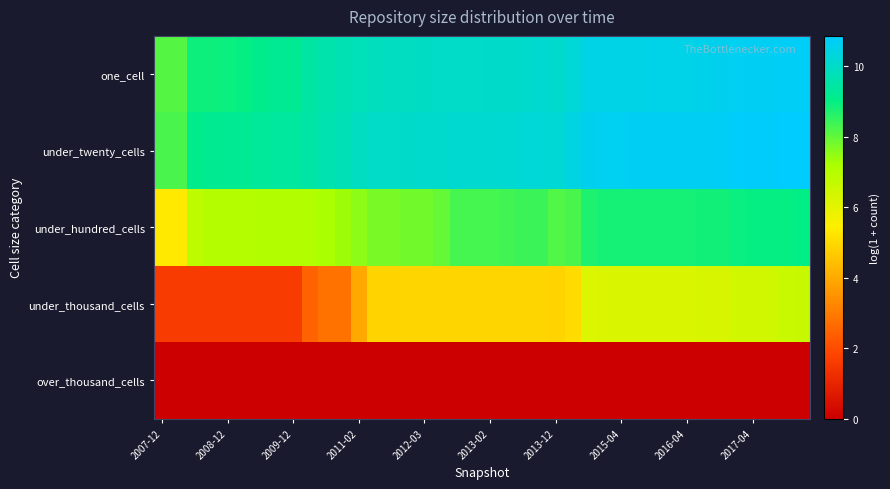

List the series in order of their peak value, lowest first.

over_thousand_cells, under_thousand_cells, under_hundred_cells, one_cell, under_twenty_cells